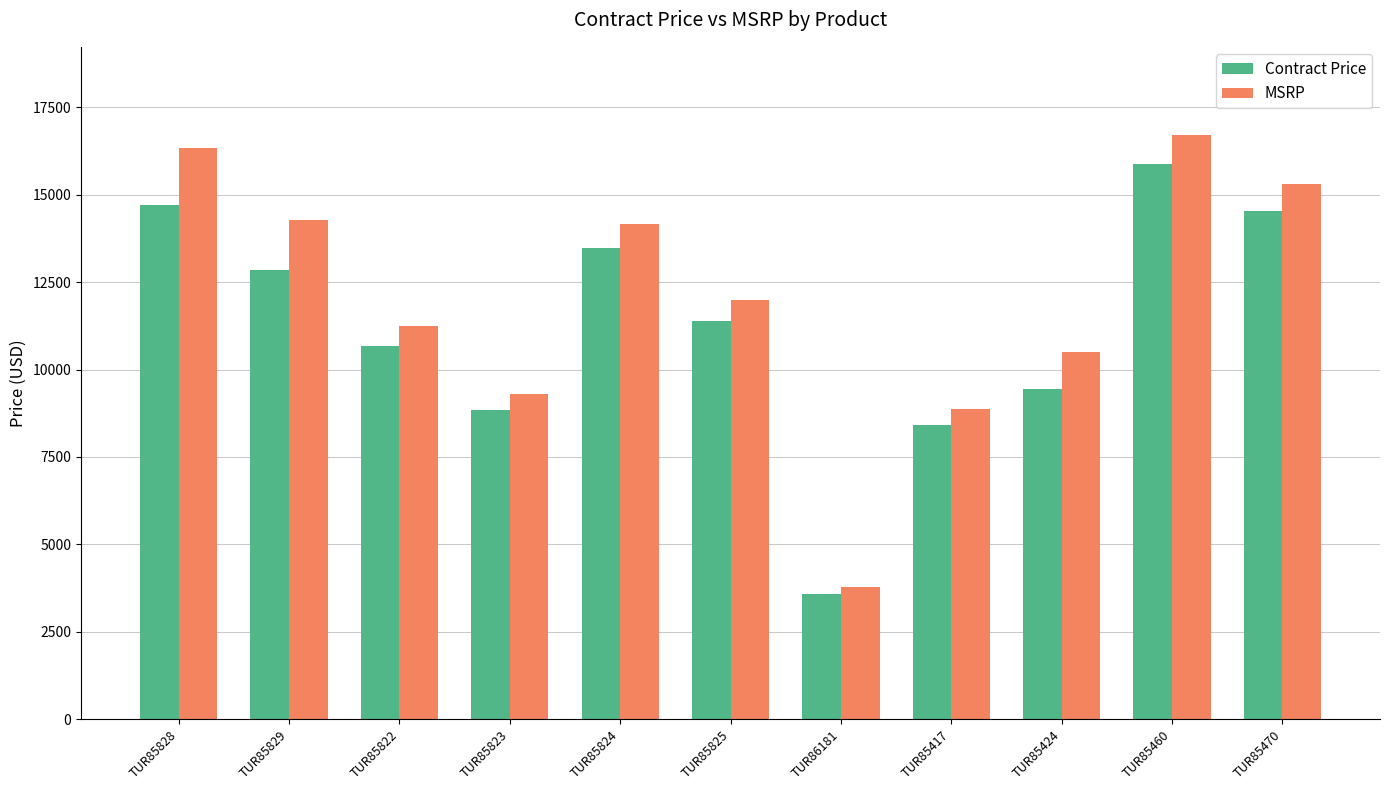

What are all the series names shown in the legend?

Contract Price, MSRP